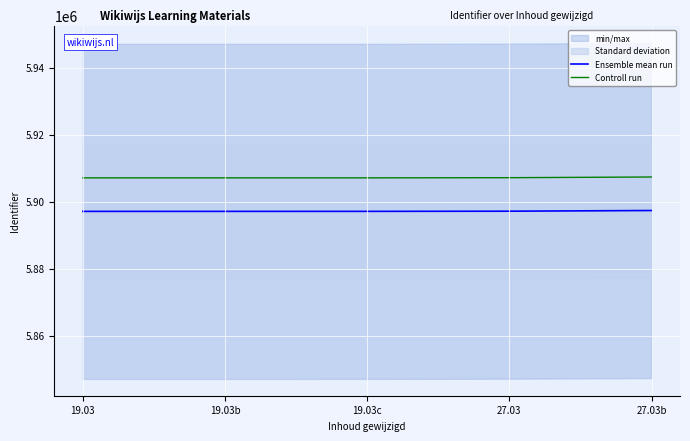

Which category has the highest value across all series?

27.03b